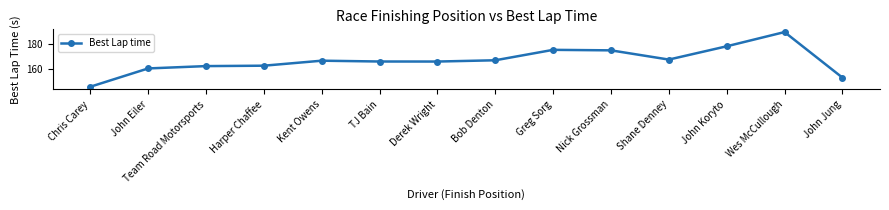

What is the value of the 10th point from the left?

174.9